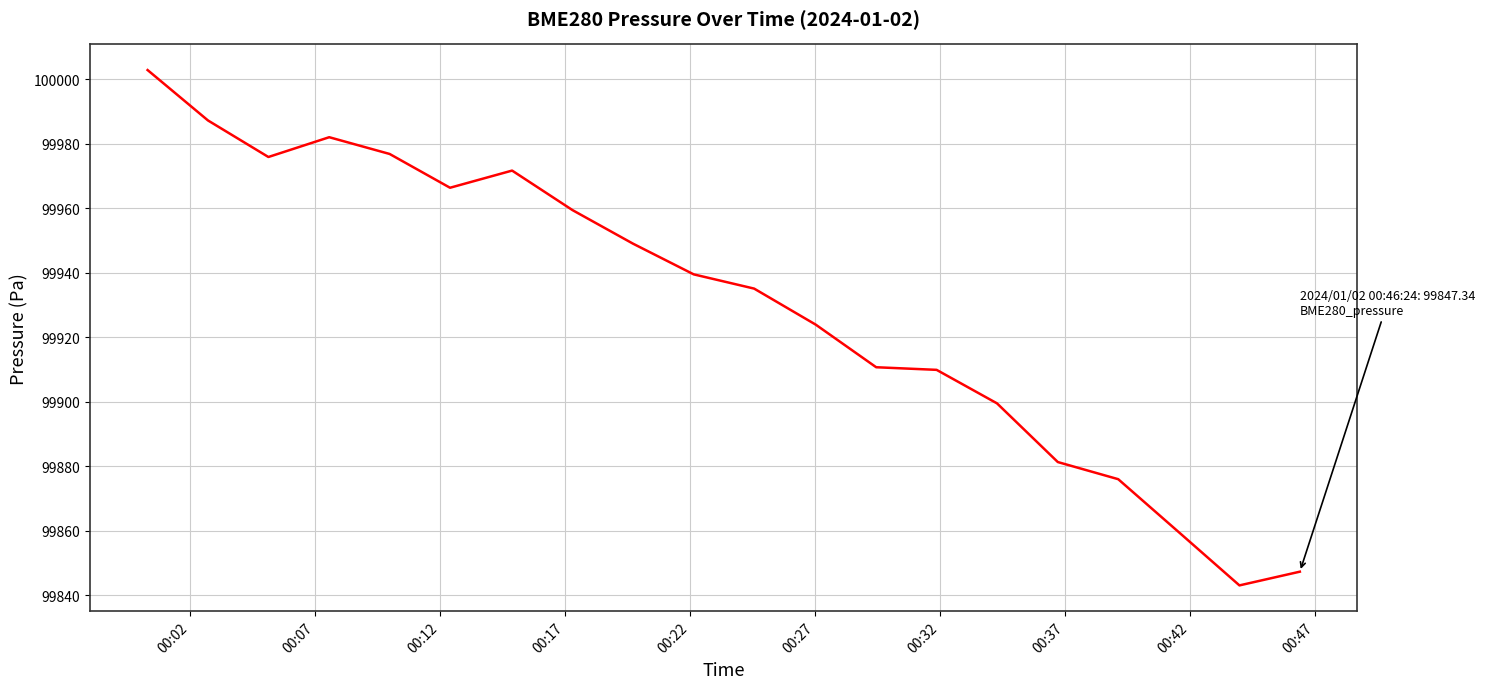

What is the difference between the maximum and minimum values?

159.7